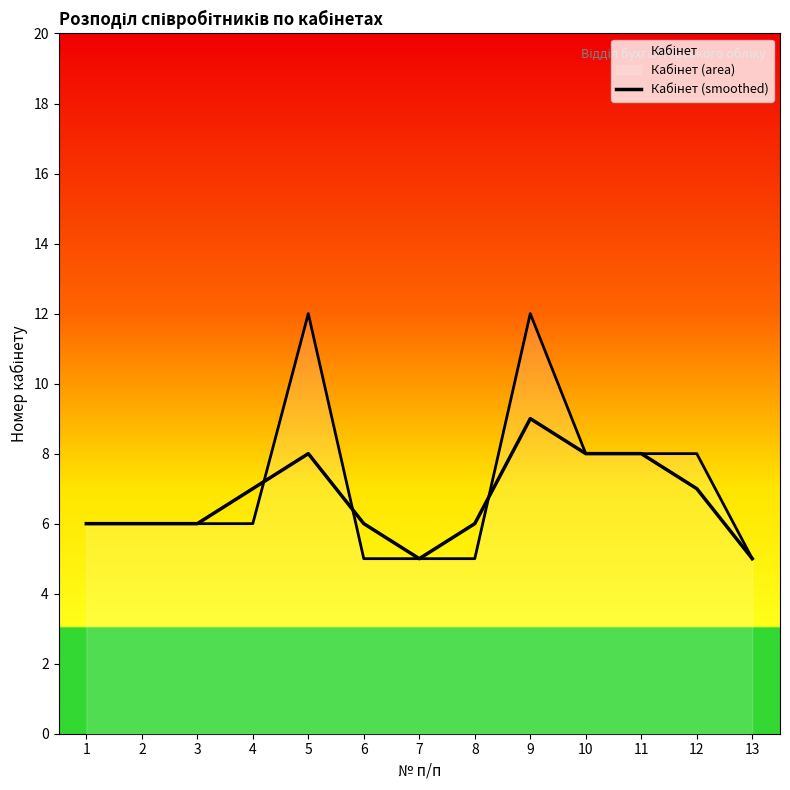

Reading left to right, extract all data points from this chart.

6	6	6	7	8	6	5	6	9	8	8	7	5